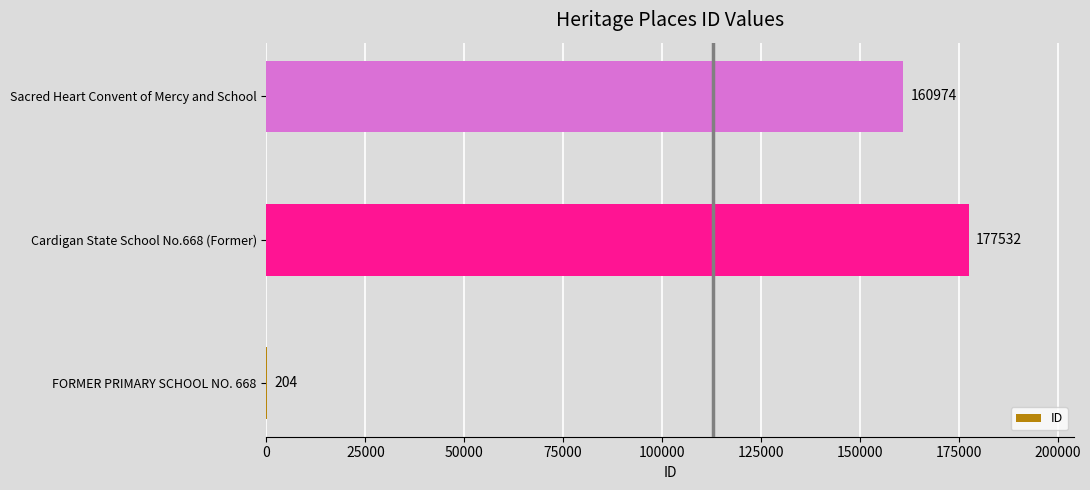

At which label is the value closest to 88868?

Sacred Heart Convent of Mercy and School